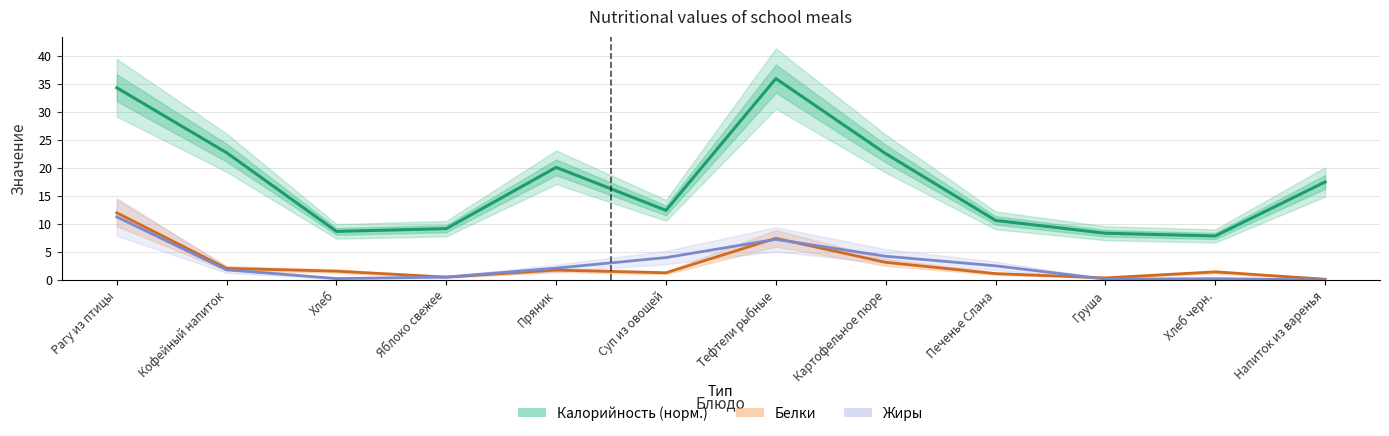

What are all the series names shown in the legend?

Калорийность (норм.), Белки, Жиры